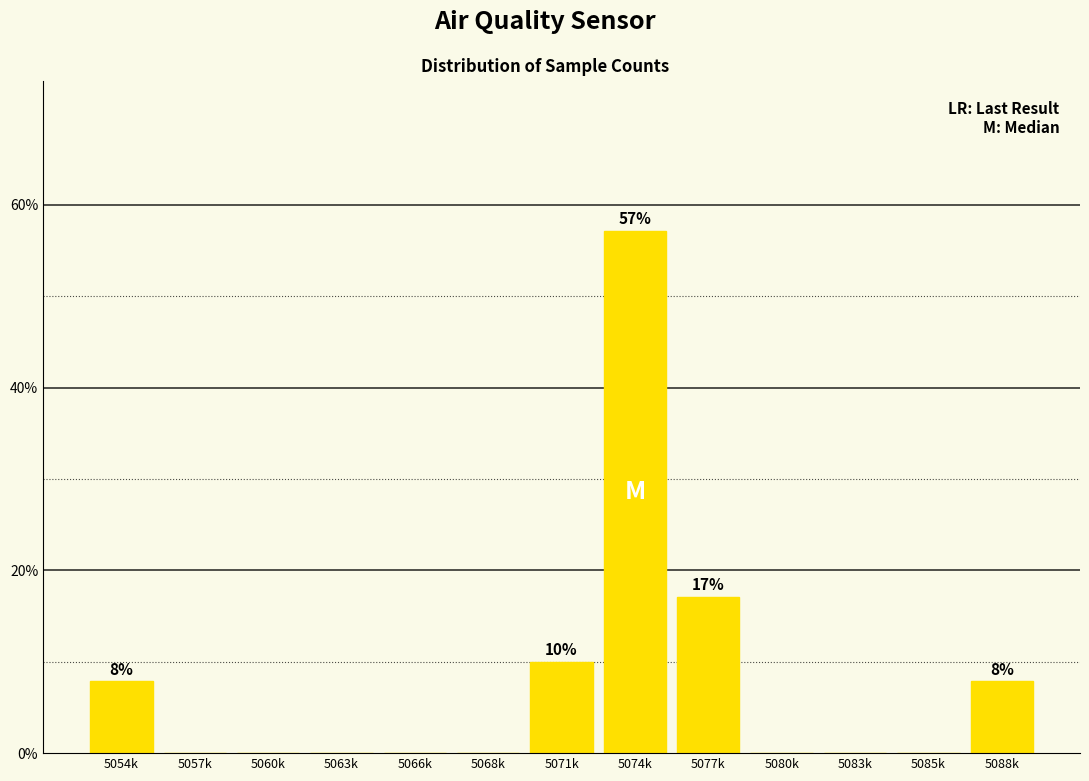

Reading left to right, what are all the values shown in this chart?

5054k=7.9	5057k=0.0	5060k=0.0	5063k=0.0	5066k=0.0	5068k=0.0	5071k=10.0	5074k=57.1	5077k=17.1	5080k=0.0	5083k=0.0	5085k=0.0	5088k=7.9